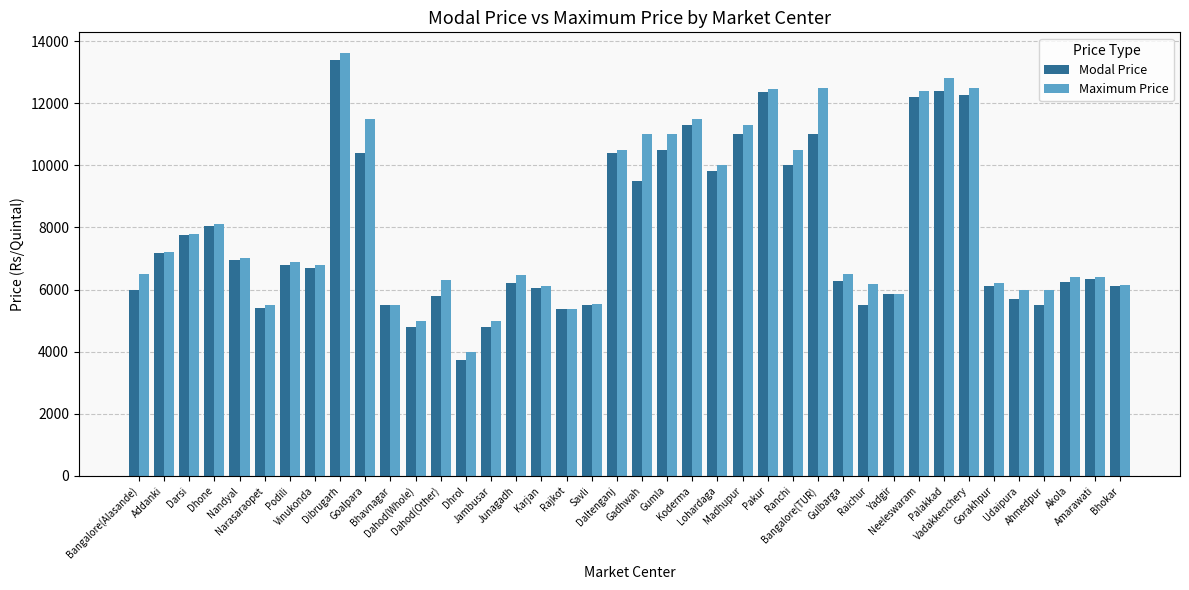

The value of Modal Price at Dhone is 12723. True or false?

False